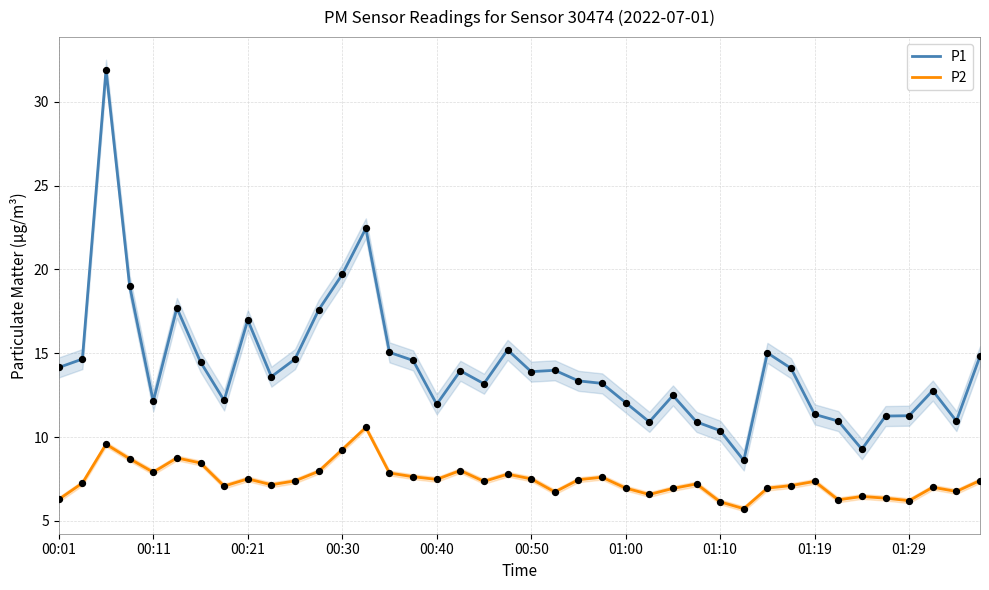

At how many categories does at least one series exceed 28?

1